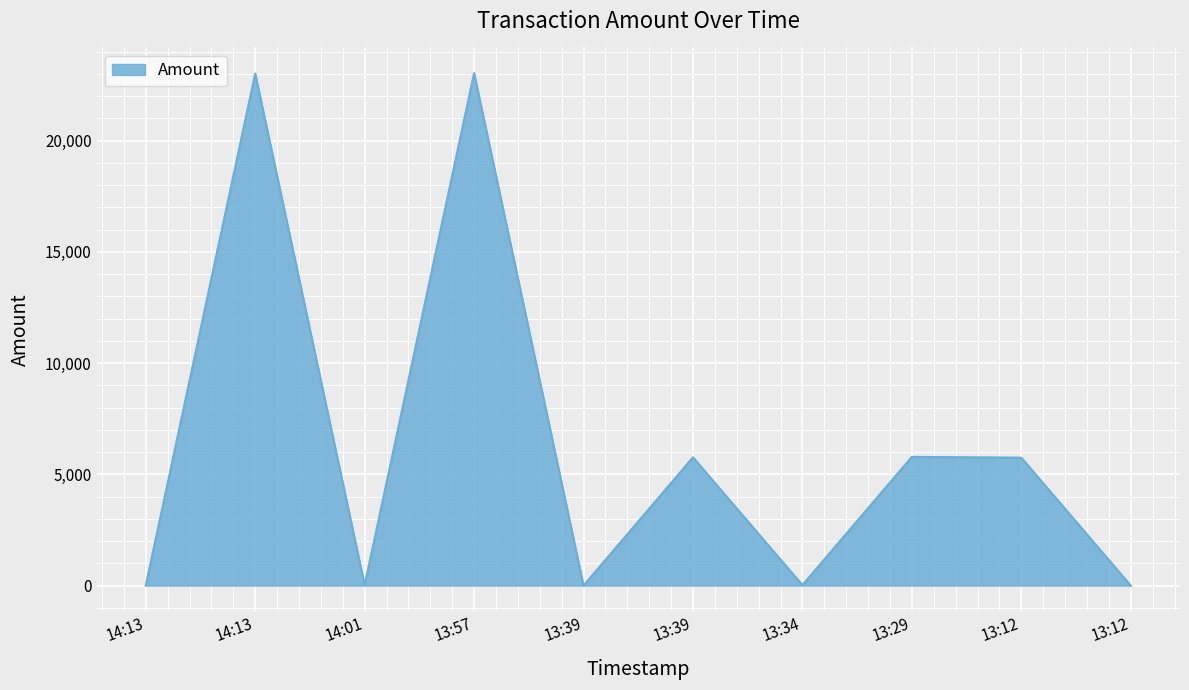

How many lines are shown in the chart?

1